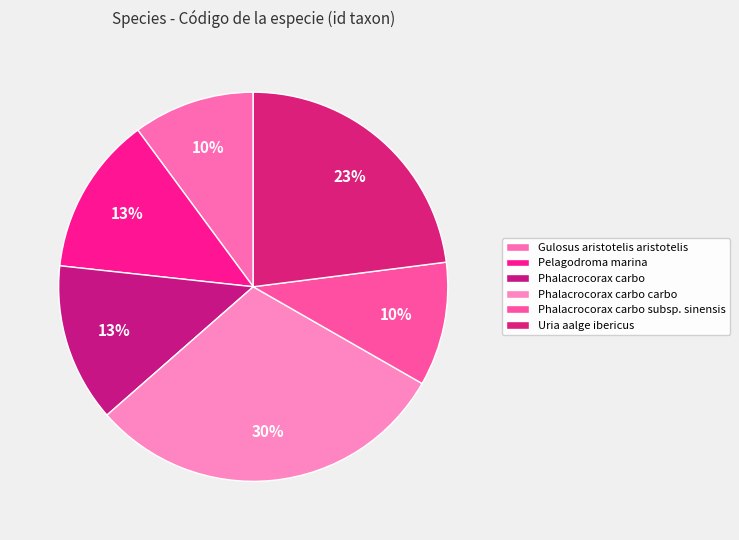

What is the smallest slice in the pie chart?

Gulosus aristotelis aristotelis